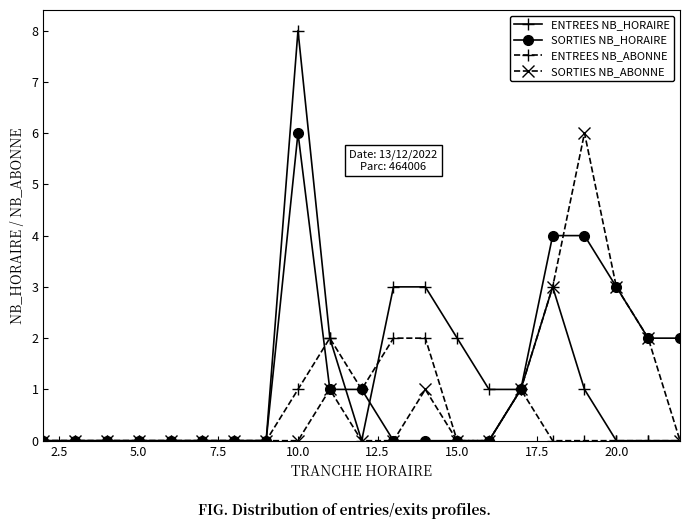

Is this an area chart (filled region under the line)?

No